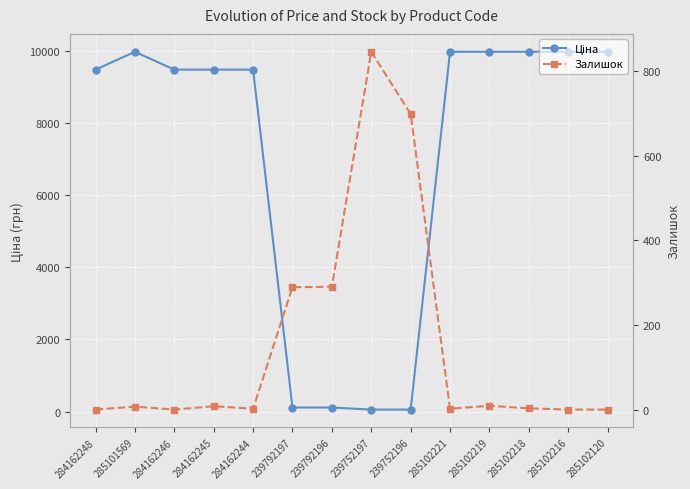

True or false: Ціна has more than 0 interior local peaks.

True